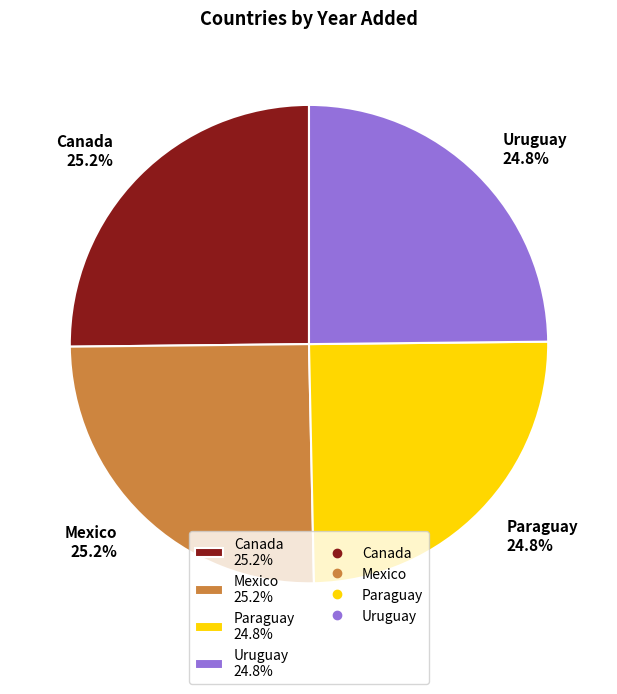

The Paraguay slice represents 25% of the pie. True or false?

True